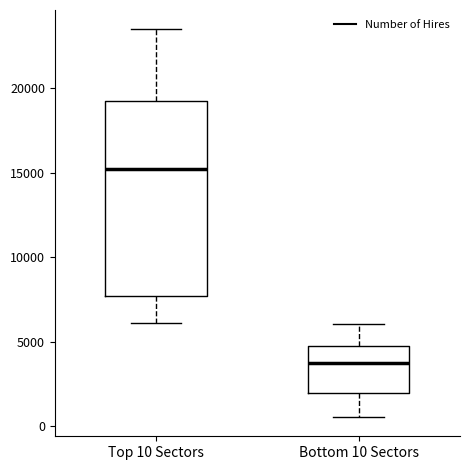

Which box's median line is the highest?

Top 10 Sectors